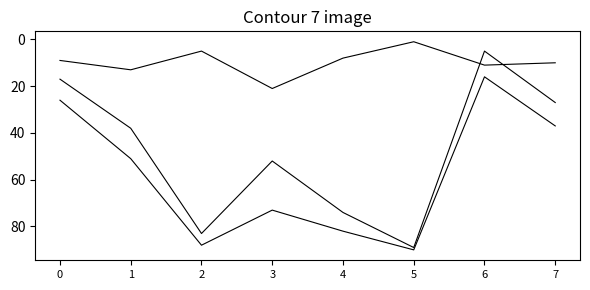

Reading left to right, transcribe all the data shown in this chart.

Seitenzahl: 0=9	1=13	2=5	3=21	4=8	5=1	6=11	7=10
Quelle:Erste Seite: 0=17	1=38	2=83	3=52	4=74	5=89	6=5	7=27
Quelle:Letzte Seite: 0=26	1=51	2=88	3=73	4=82	5=90	6=16	7=37